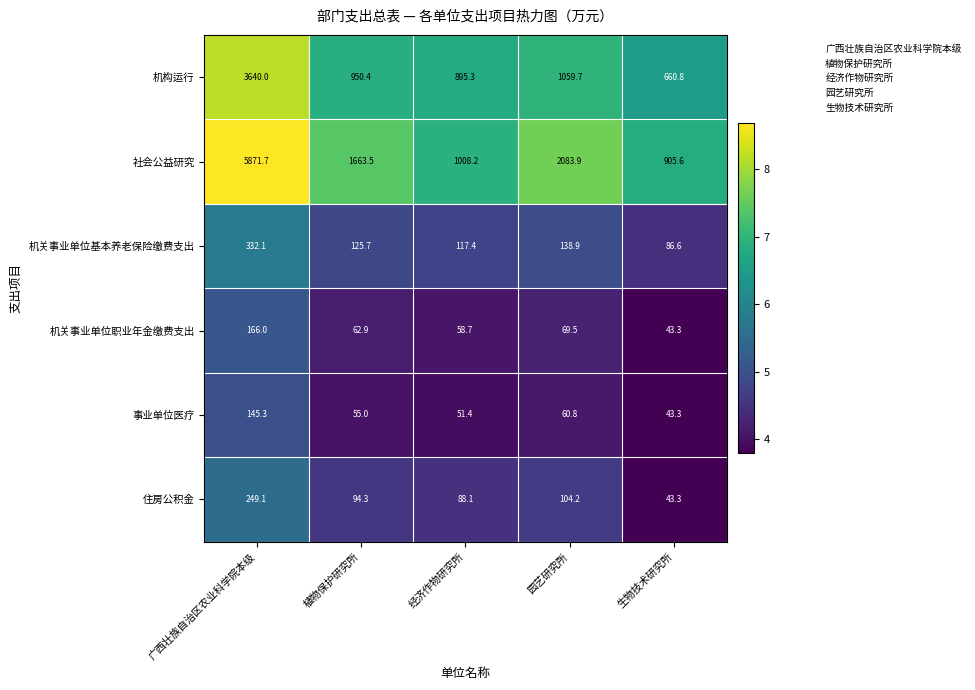

Reading right to left, transcribe all the data shown in this chart.

机构运行: 660.8	1059.7	895.3	950.4	3640.0
社会公益研究: 905.6	2083.9	1008.2	1663.5	5871.7
机关事业单位基本养老保险缴费支出: 86.6	138.9	117.4	125.7	332.1
机关事业单位职业年金缴费支出: 43.3	69.5	58.7	62.9	166.0
事业单位医疗: 43.3	60.8	51.4	55.0	145.3
住房公积金: 43.3	104.2	88.1	94.3	249.1